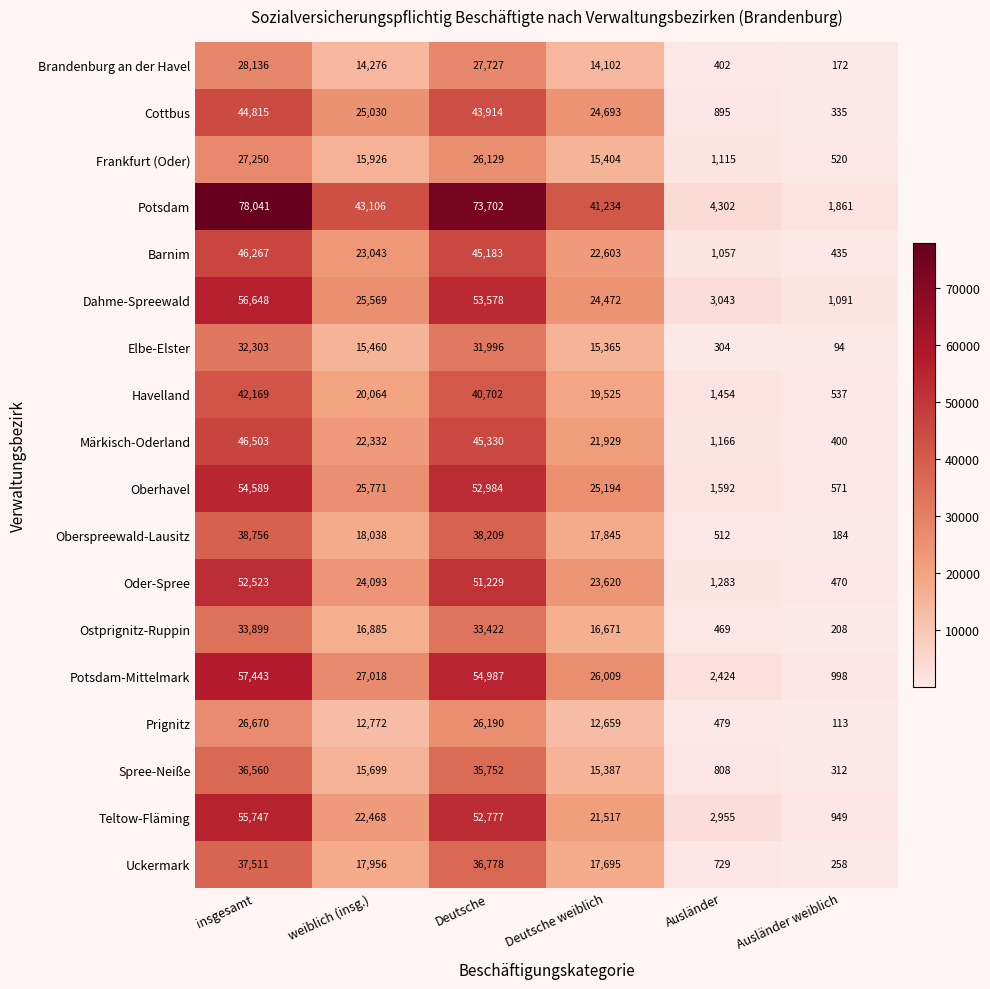

Is the value of Dahme-Spreewald at Deutsche weiblich greater than the value of Frankfurt (Oder) at Deutsche?

No